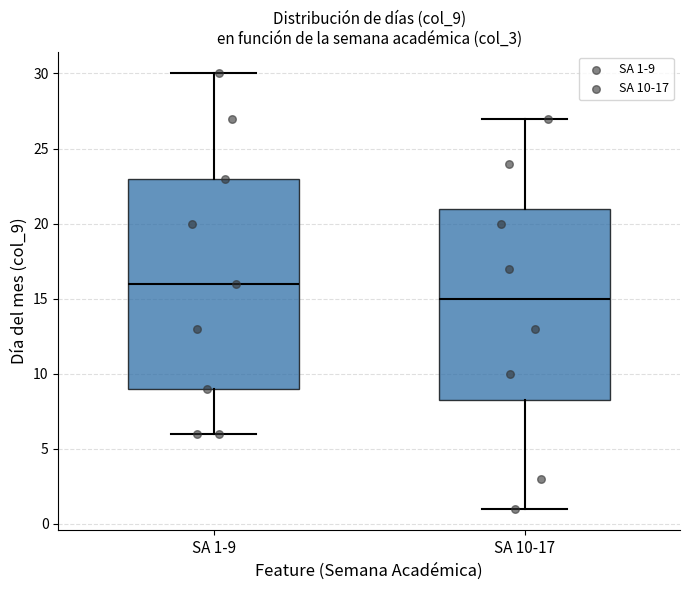

Reading left to right, transcribe this box plot: for each box, give where its median line is, the range the box spans, and where its two whiskers end, as read against the y-axis. The values are not printed on the chart, so give them approximately, as read against the axis.

SA 1-9: median 16.0, box 9.0 to 23.0, whiskers 6.0 to 30.0
SA 10-17: median 15.0, box 8.5 to 21.0, whiskers 1.0 to 27.0